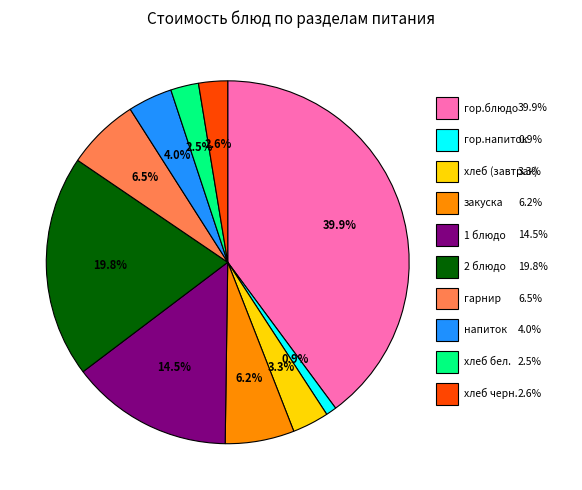

Count the number of slices in the pie.

10